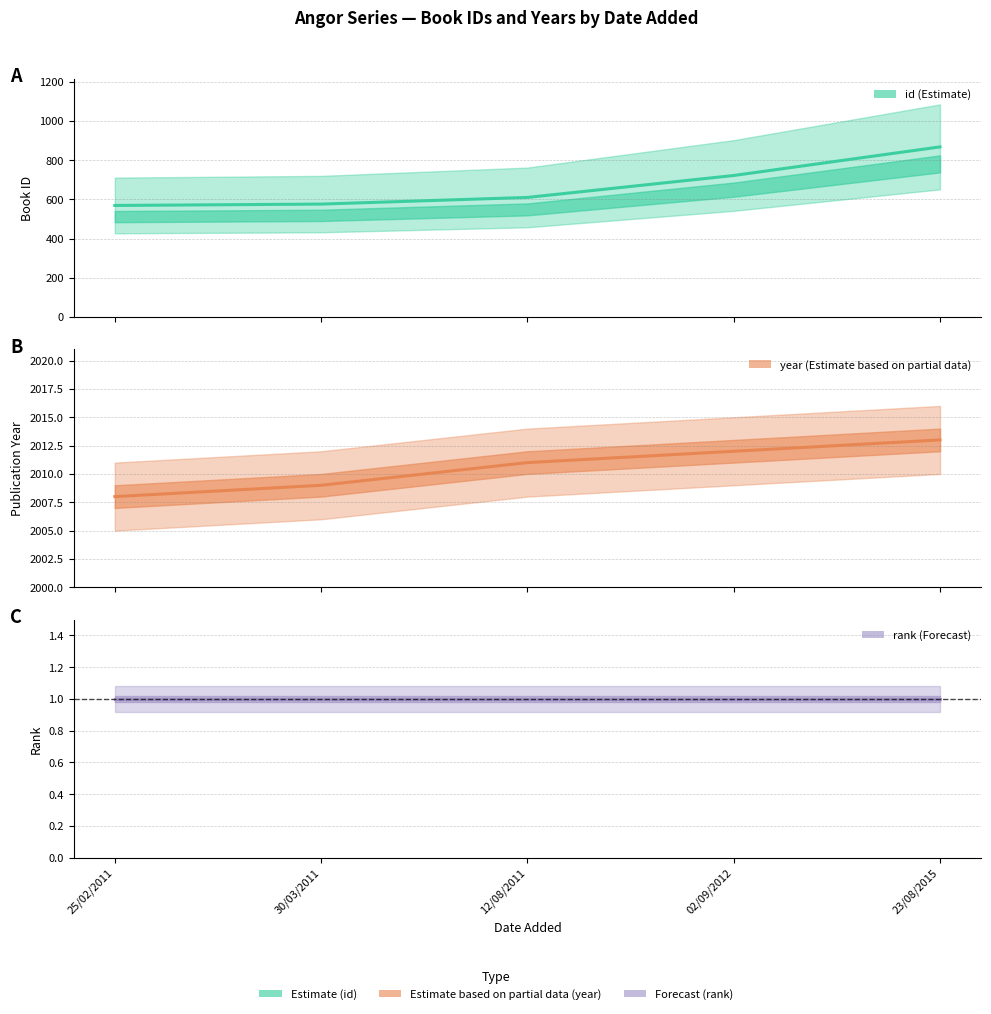

How many data points does each series have?

5